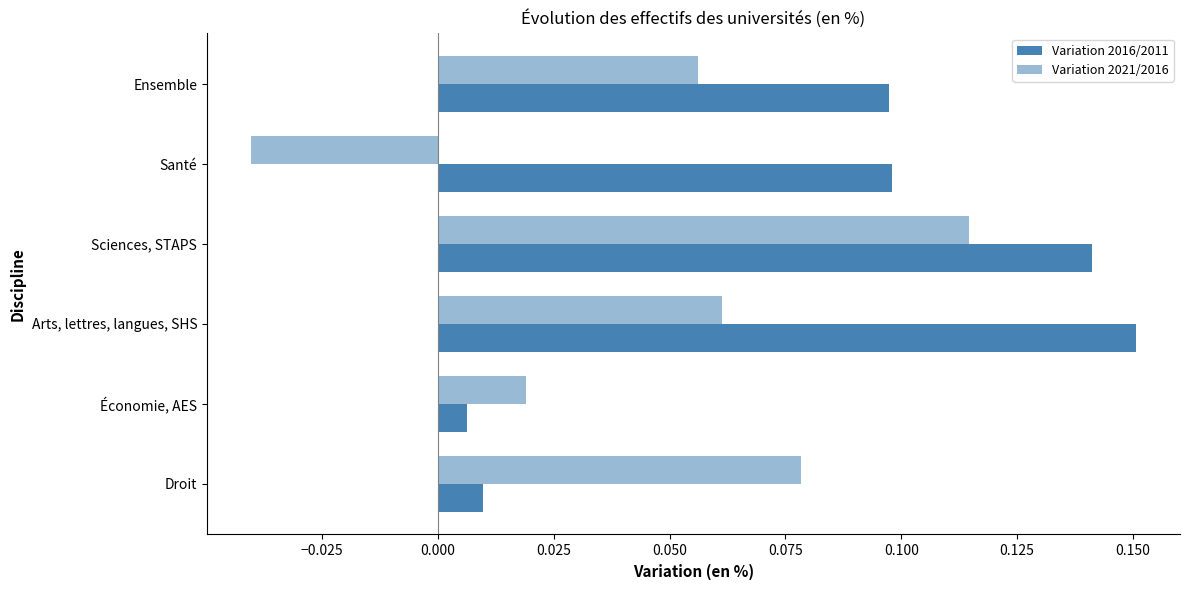

List the series in order of their peak value, lowest first.

Variation 2021/2016, Variation 2016/2011